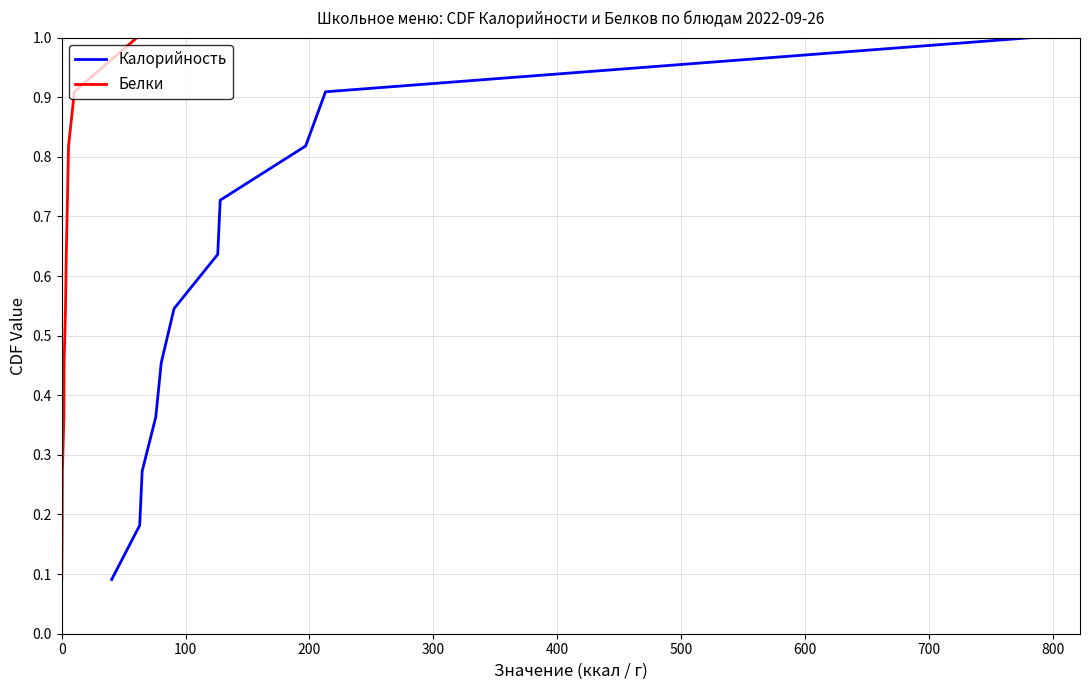

How many categories are shown in the chart?

11